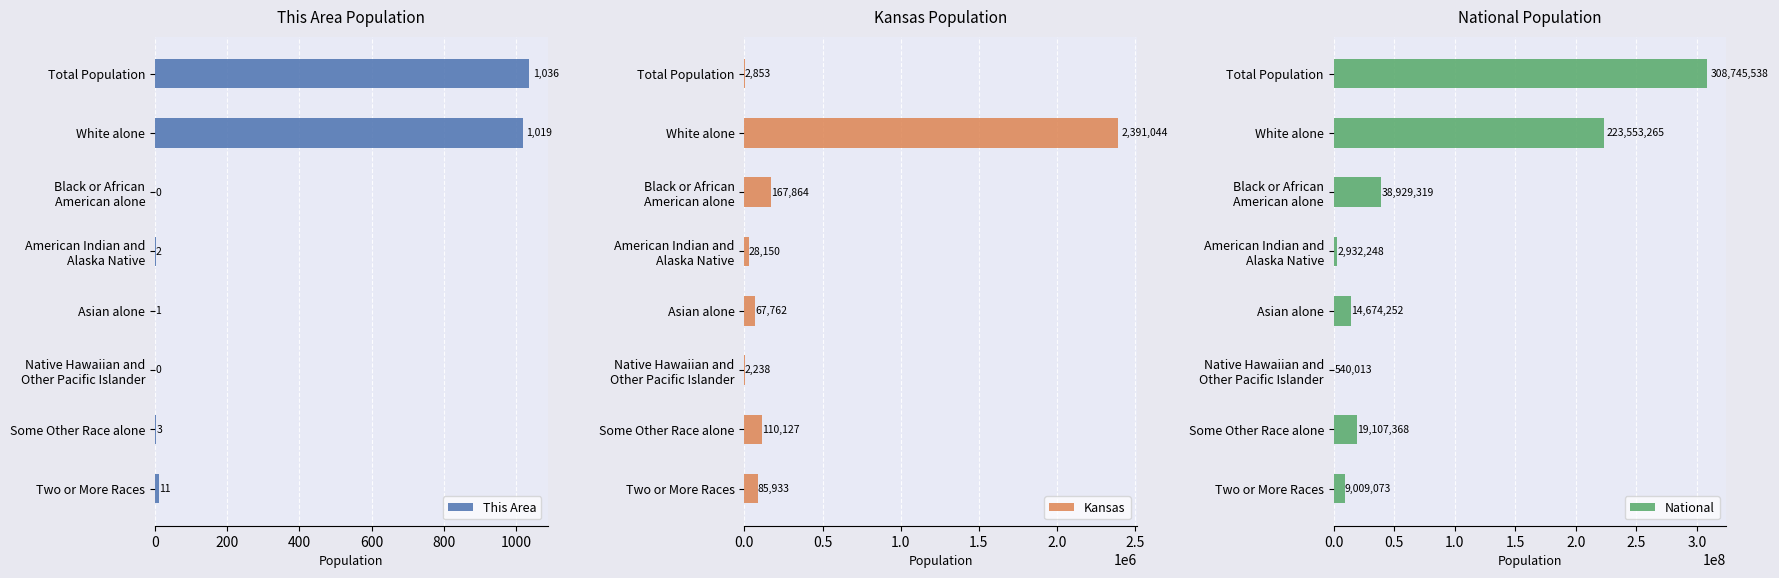

How many groups of bars are there?

8